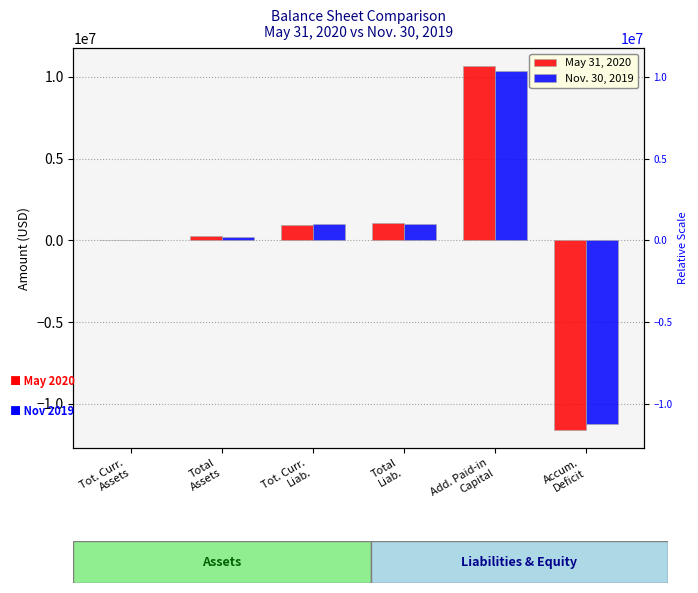

Rank the categories by May 31, 2020 value from highest to lowest.

Add. Paid-in
Capital, Total
Liab., Tot. Curr.
Liab., Total
Assets, Tot. Curr.
Assets, Accum.
Deficit